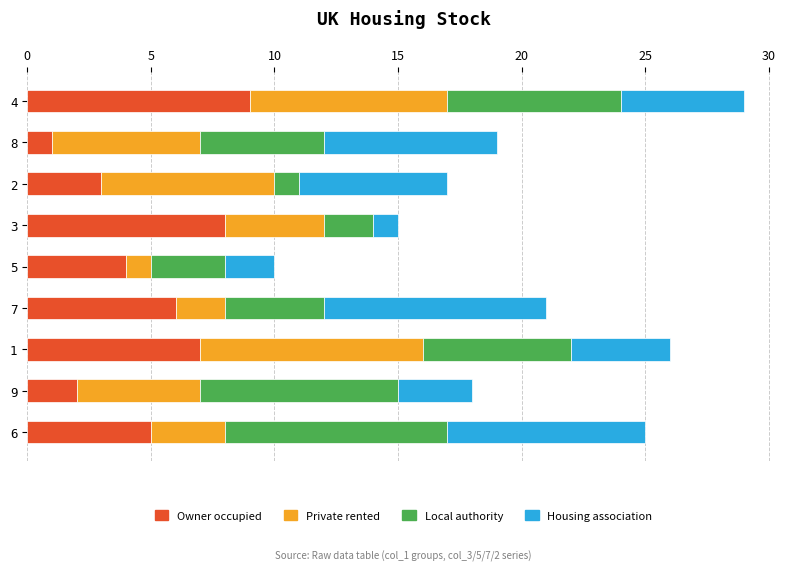

What is the highest value of the Owner occupied series?

9